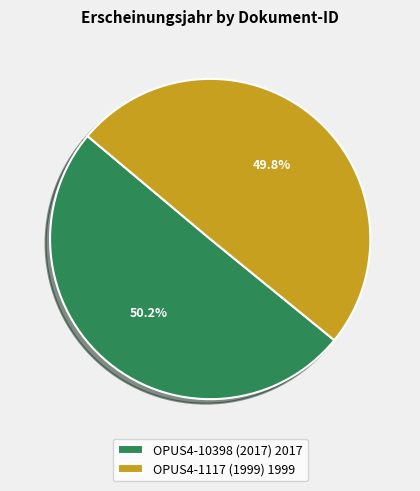

What percentage is NOT represented by OPUS4-10398 (2017) 2017?

49.8%